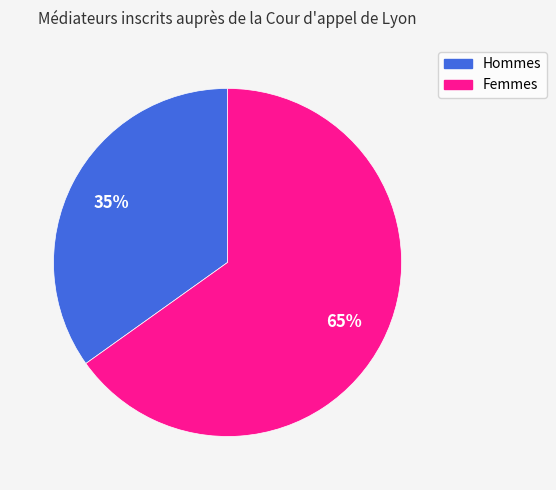

To the nearest percent, what is the average slice percentage?

50%